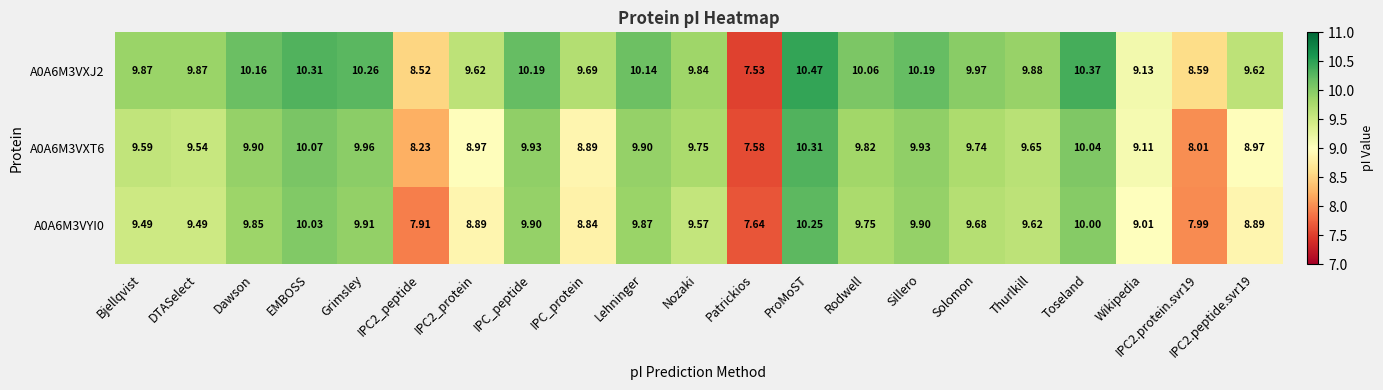

Which series has the widest spread of values?

A0A6M3VXJ2